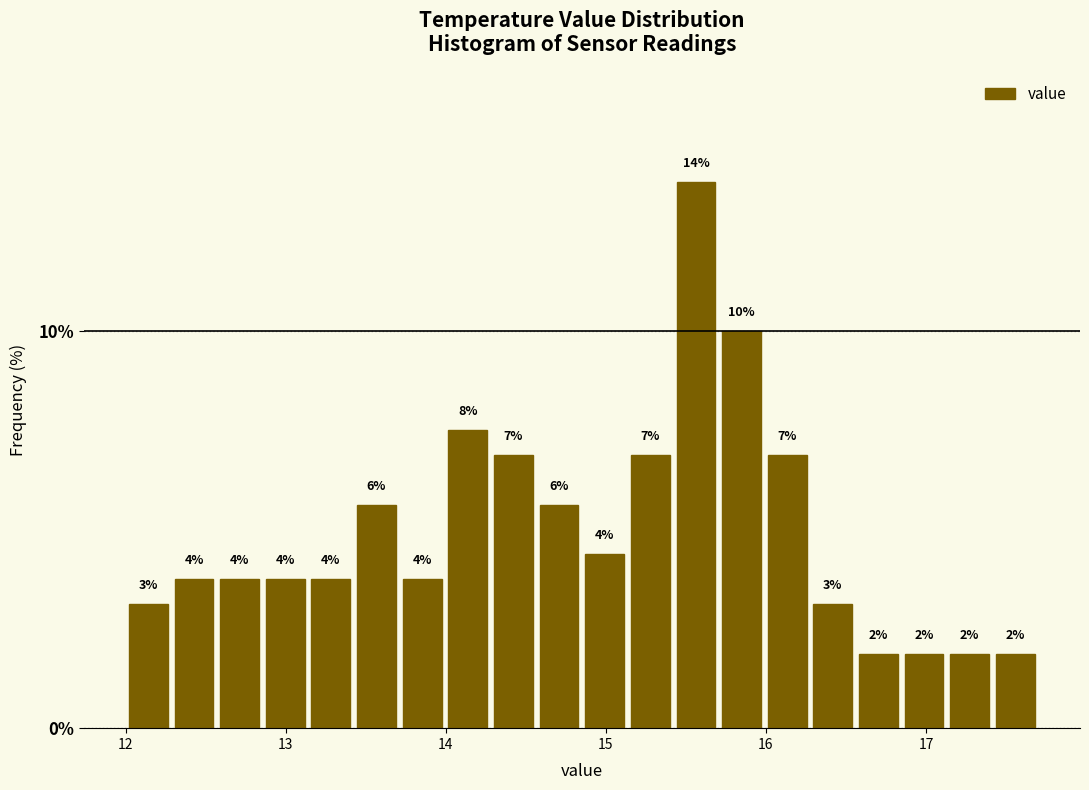

Read against the x-axis, roughly where is the centre of the tallest bar?

15.6